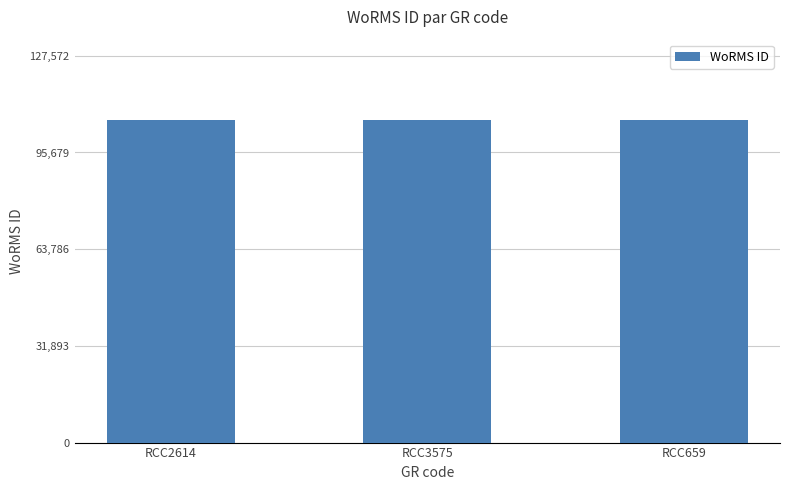

Count the values in the range 106287 to 106310.

3